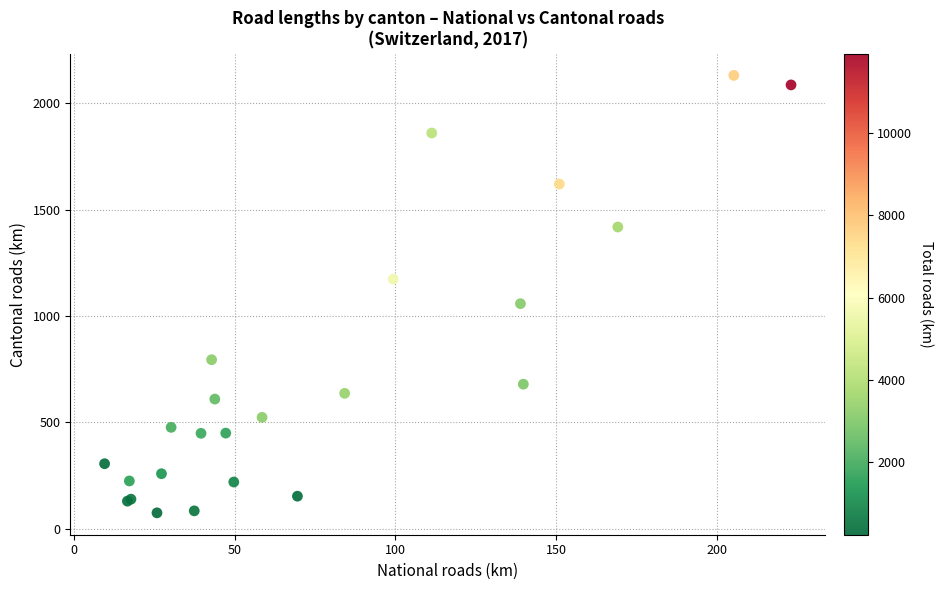

What Y value in the scatter plot is closest to 1102?

1057.6